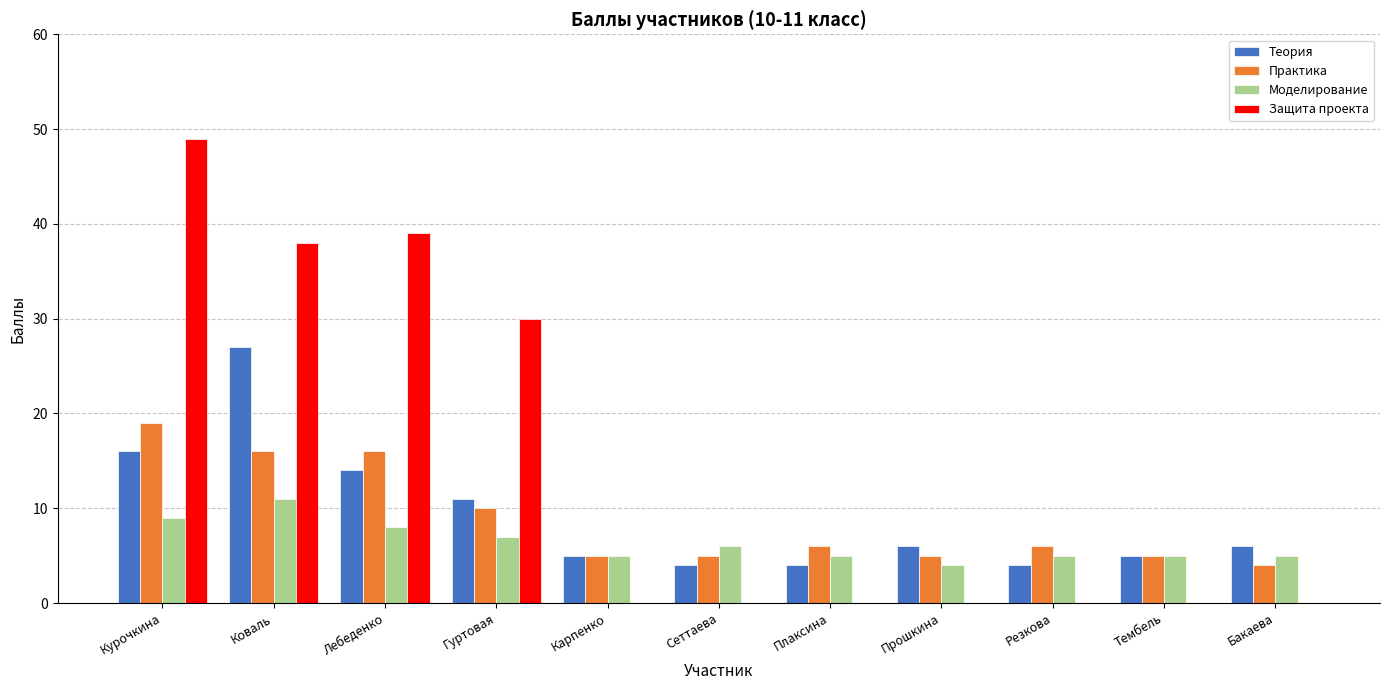

Where does the Практика series first go above 6?

Курочкина